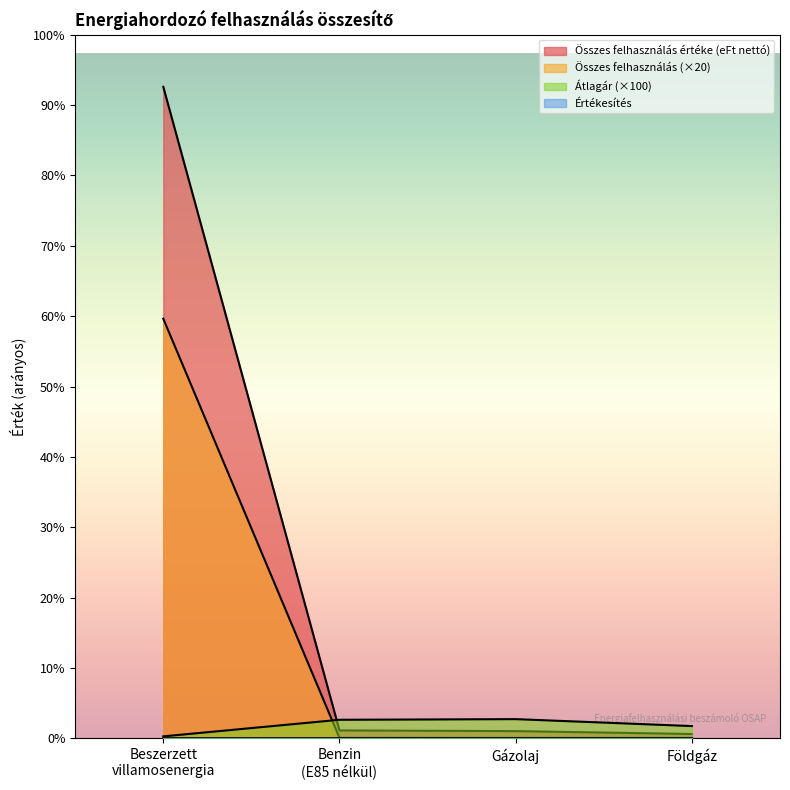

True or false: Beszerzett villamosenergia and Benzin (E85 nélkül) intersect in this chart.

False